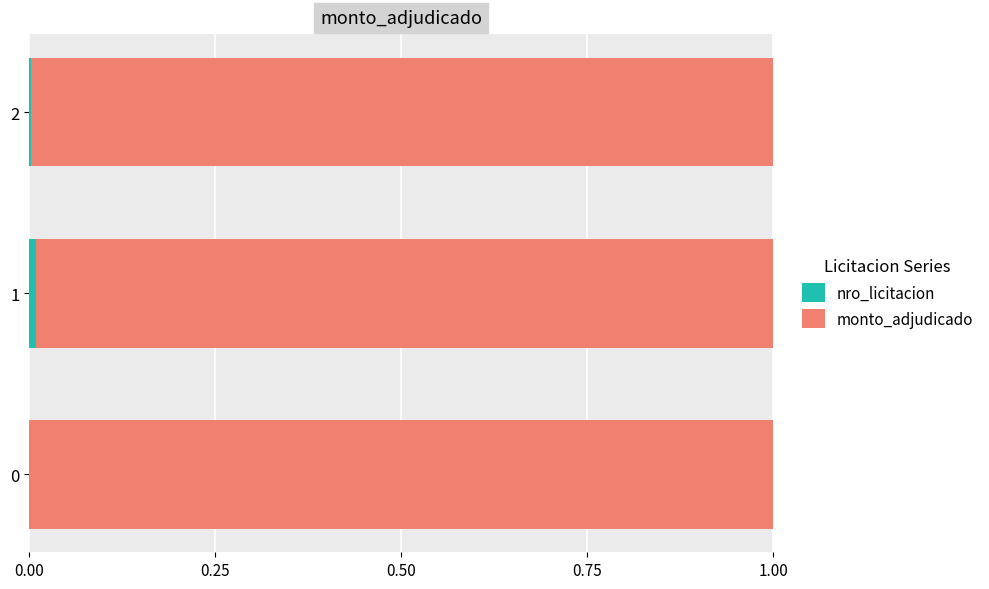

Count the number of categories in the chart.

3